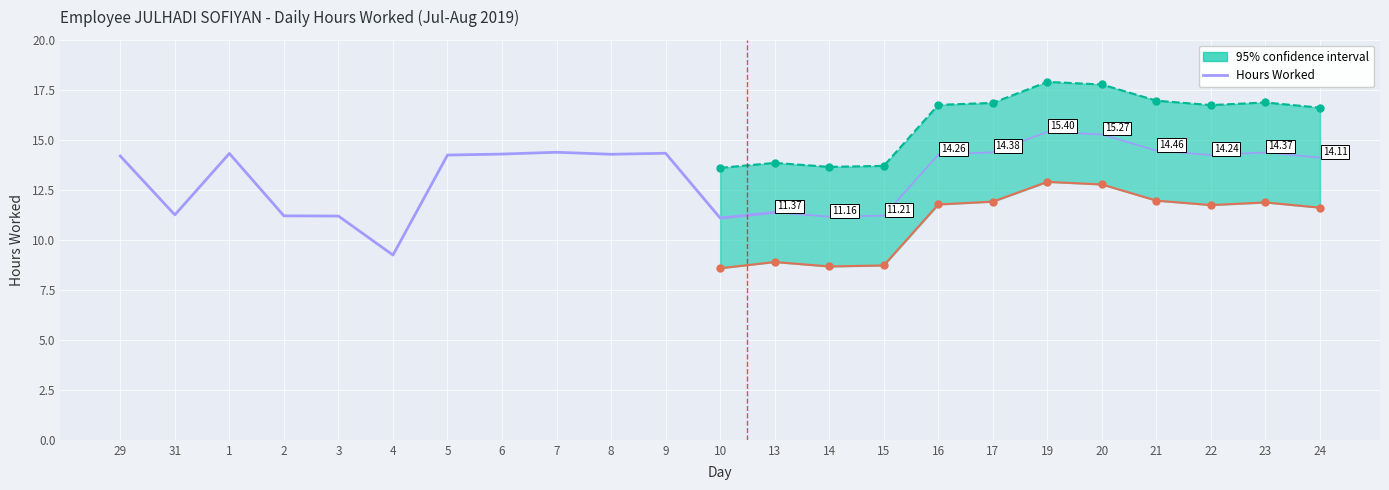

Does the chart display data point markers on the line(s)?

No